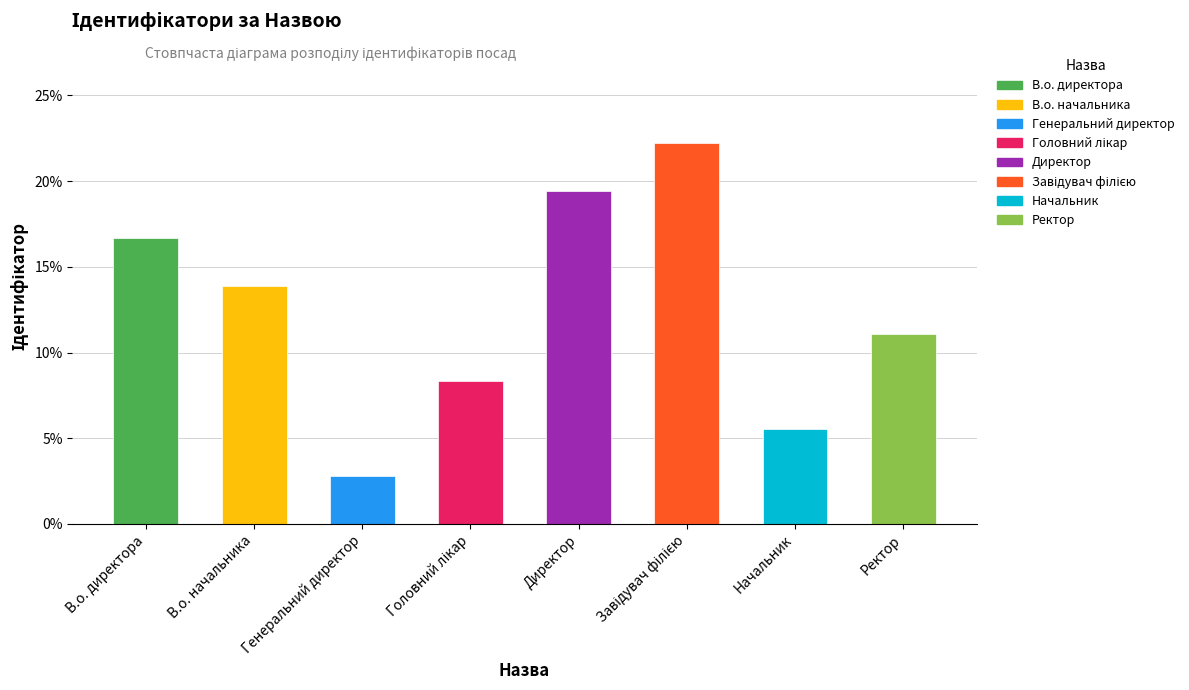

What is the average value?

12.5